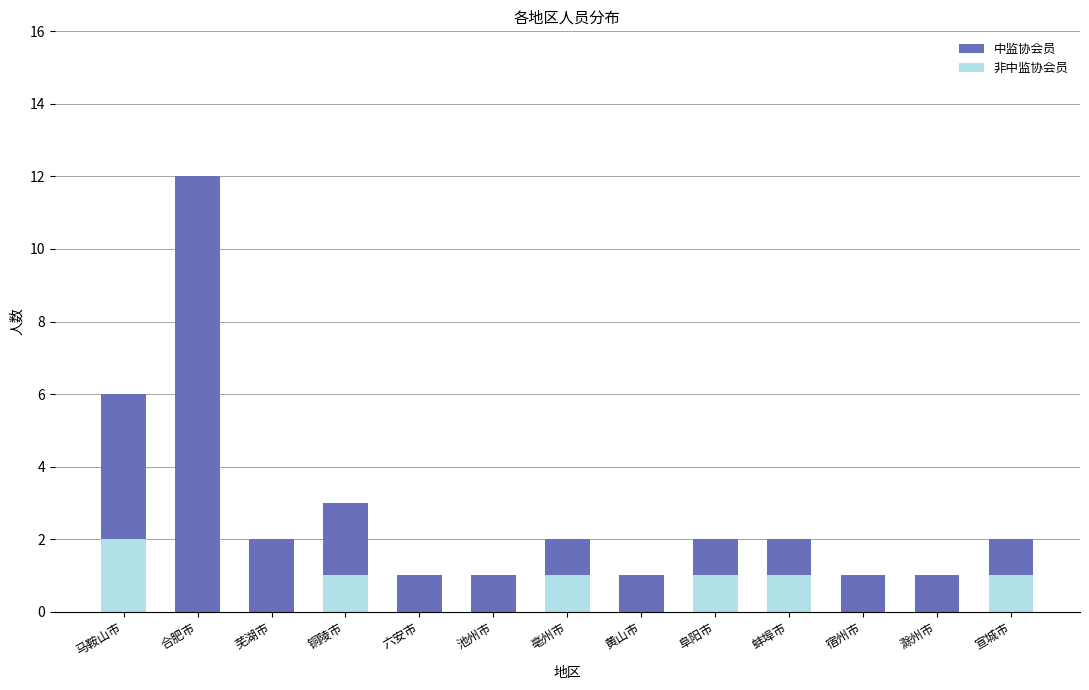

How many series are shown in this chart?

2